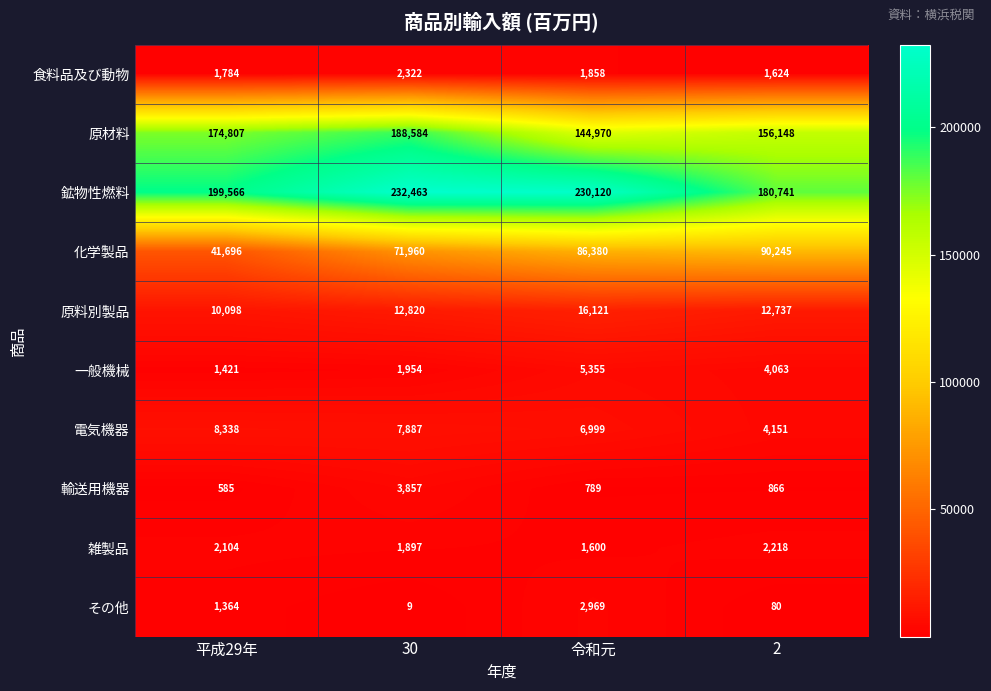

What is the sum of all 化学製品 values?

290281